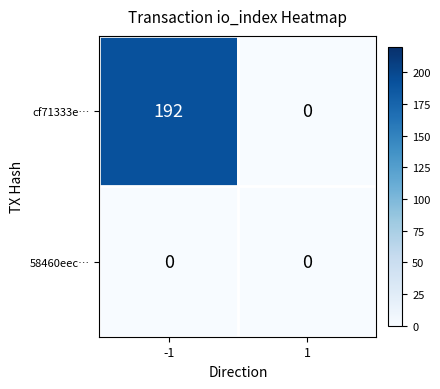

What is the maximum value shown in the chart?

192